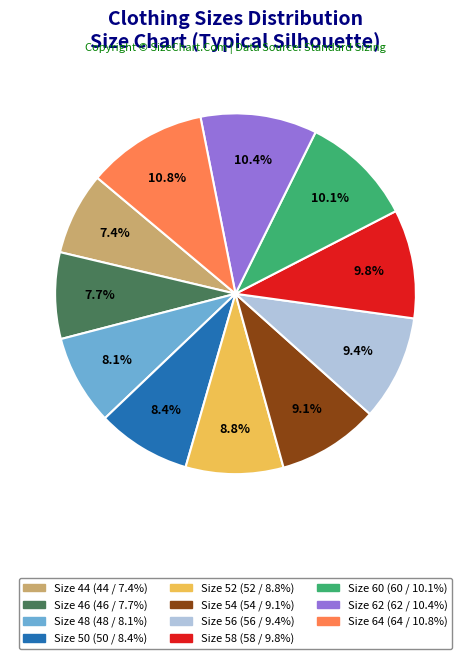

Does any single category account for the majority?

No